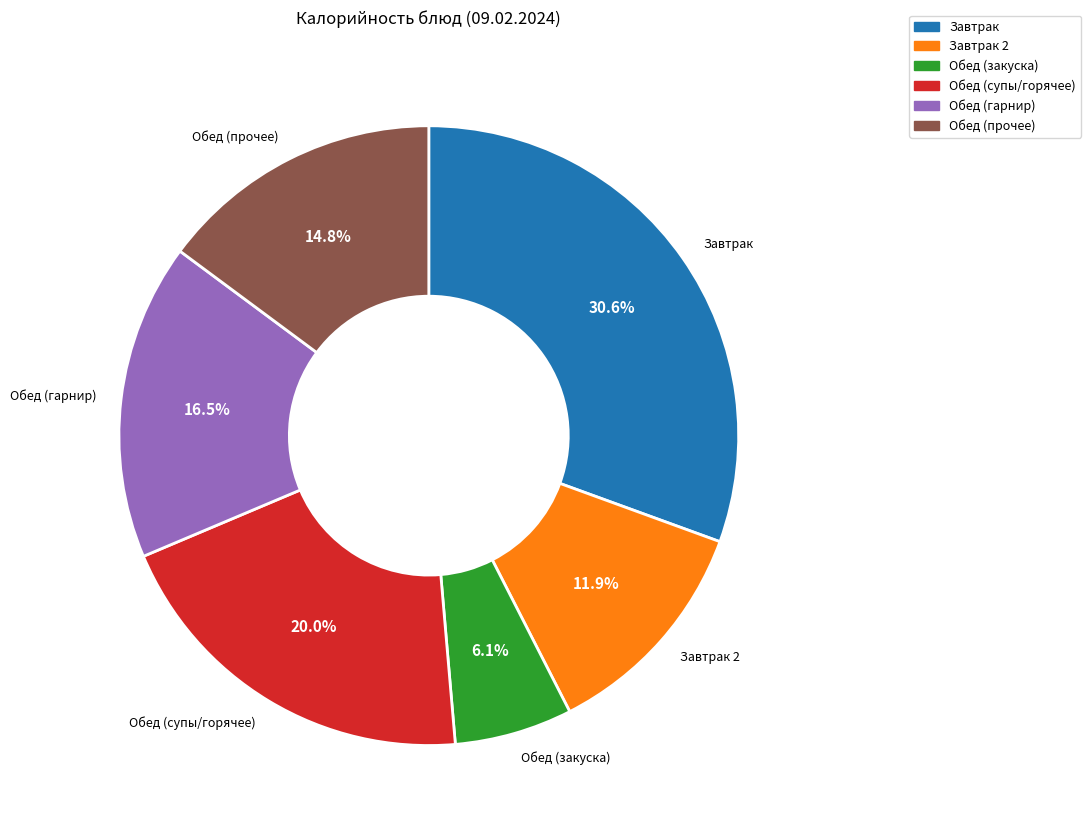

Is there any slice that represents more than half of the pie?

No